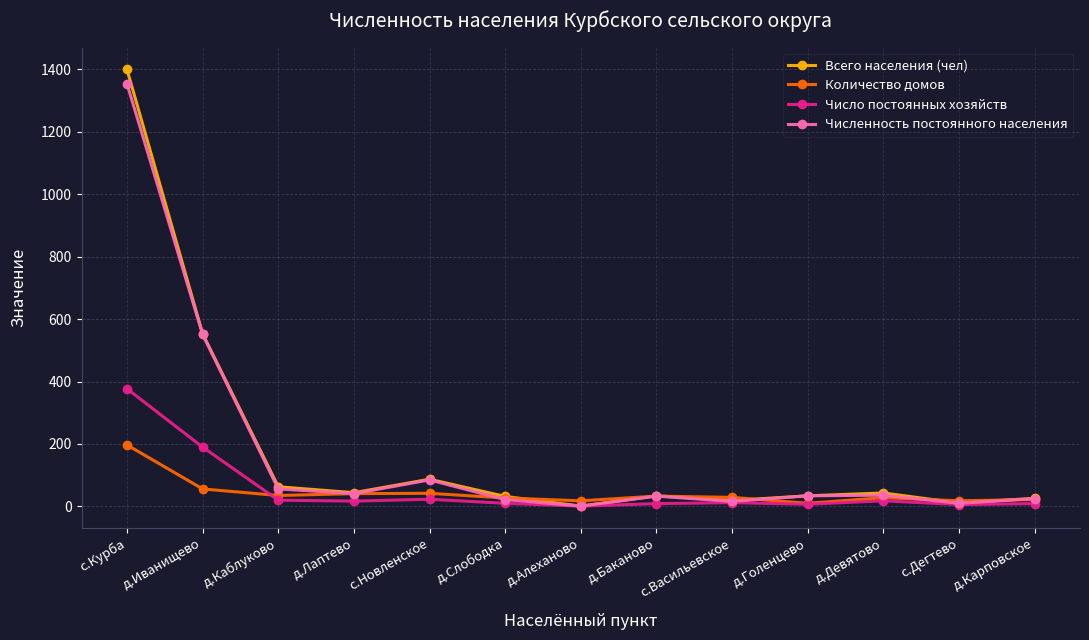

Where is Всего населения (чел) nearest to the value 700?

д.Иванищево